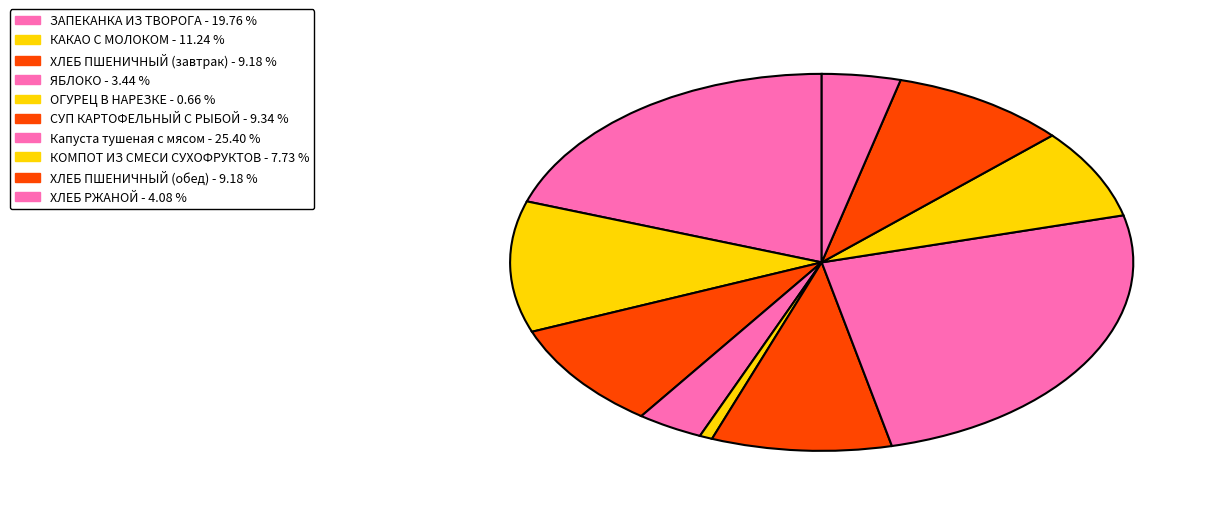

Do КАКАО С МОЛОКОМ and ХЛЕБ ПШЕНИЧНЫЙ (завтрак) together represent more than half of the pie?

No